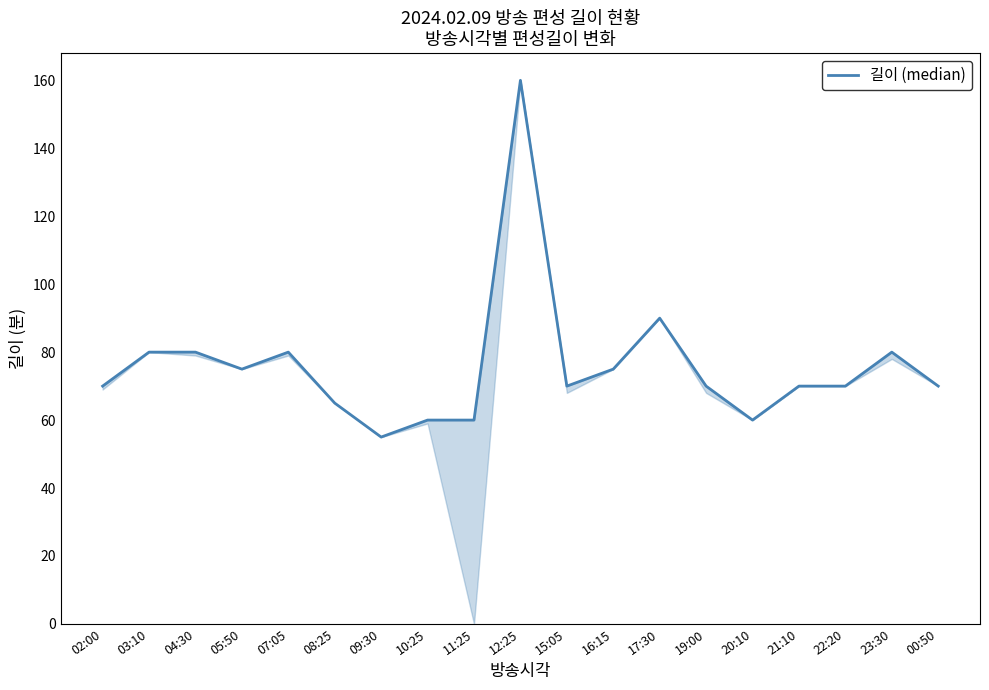

What is the change in value from 10:25 to 23:30?

+20